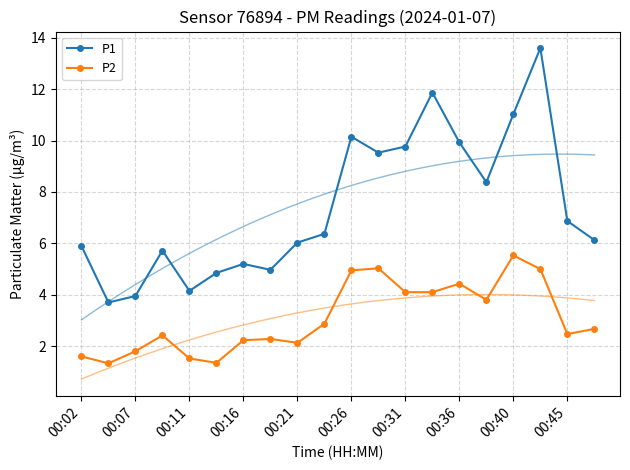

Which category has the highest value in the P2 series?

00:40